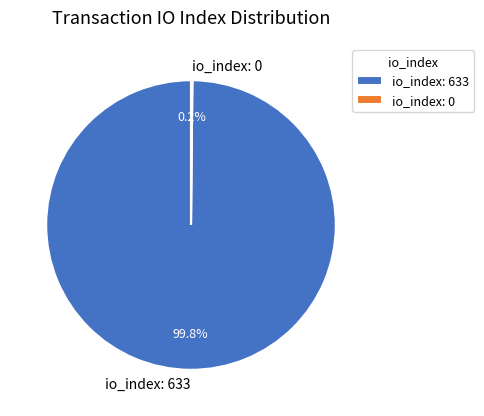

What is the largest slice in the pie chart?

io_index: 633